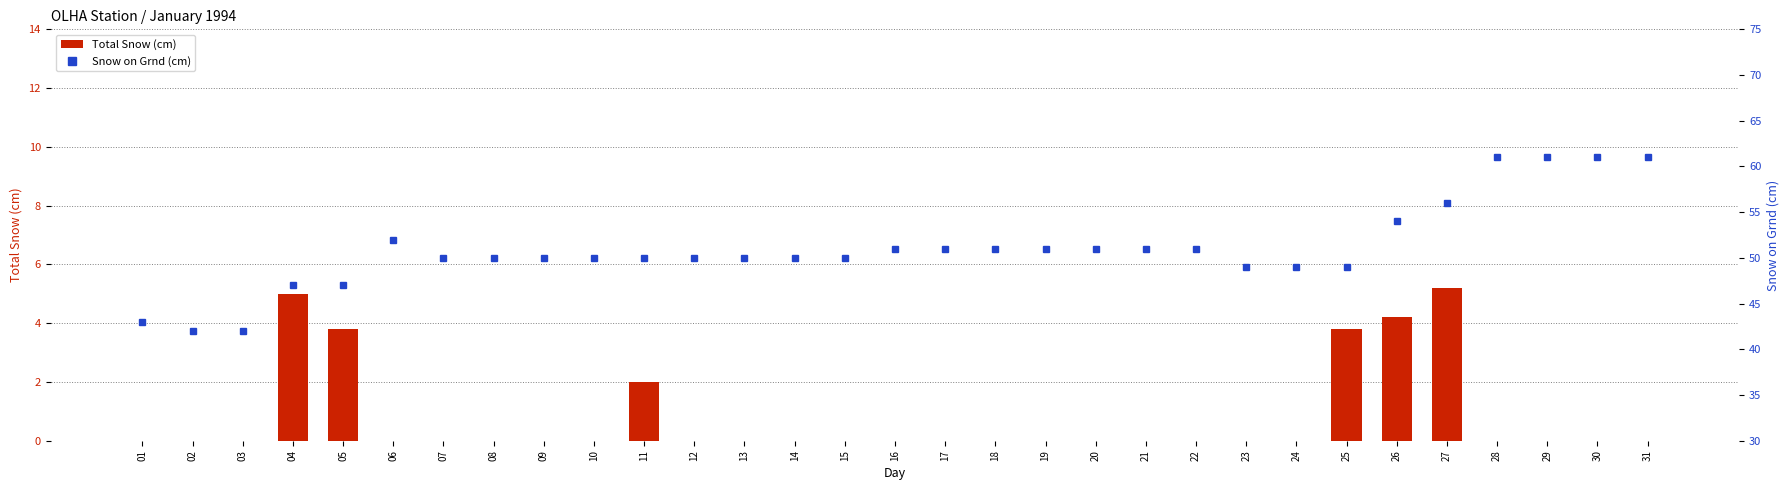

Is the value of Total Snow (cm) at 07 greater than the value of Snow on Grnd (cm) at 18?

No